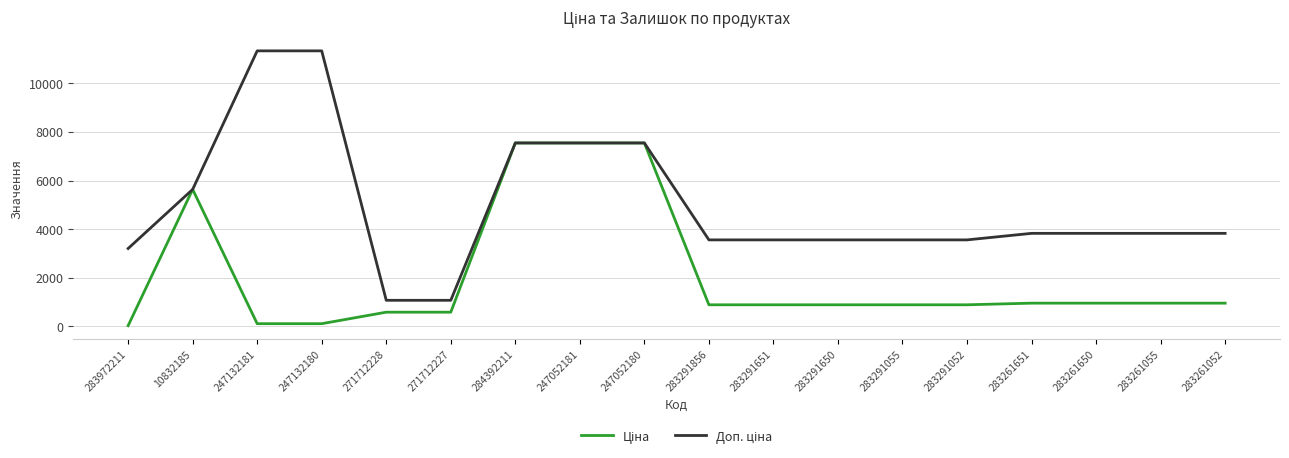

What is the maximum value shown in the chart?

11334.0